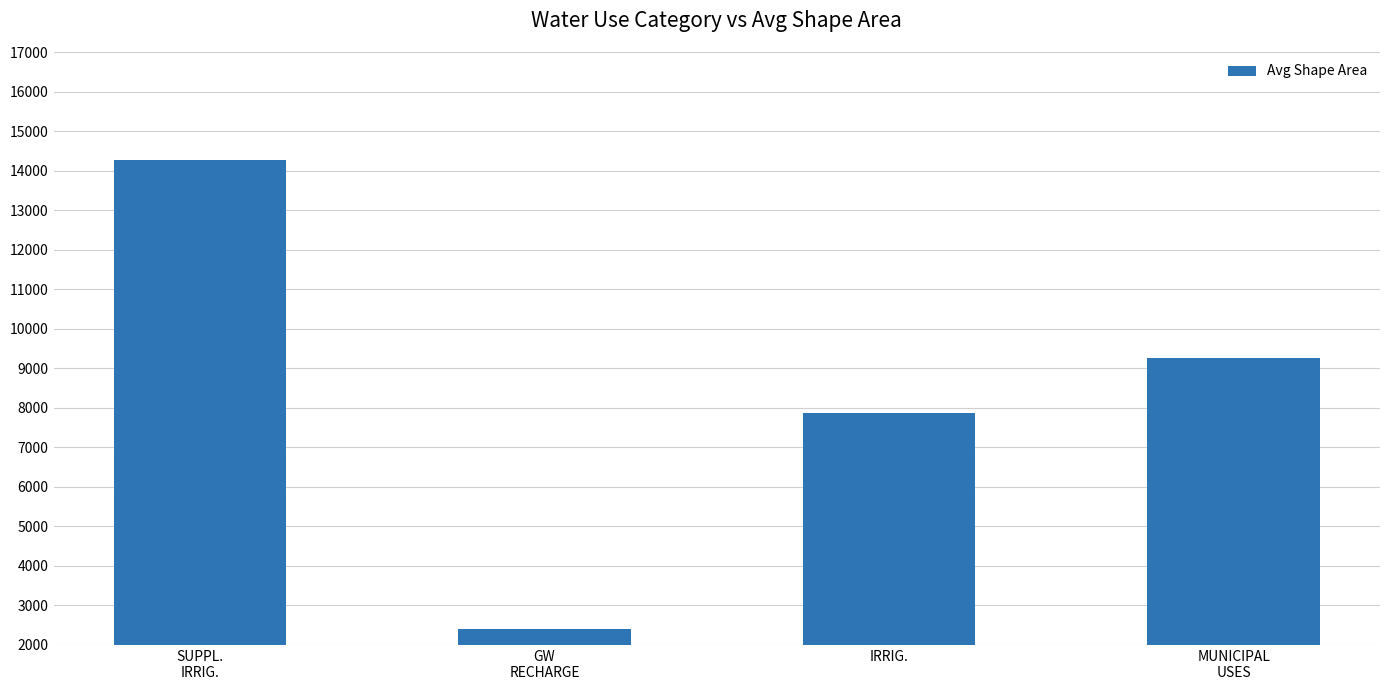

What is the ratio of the value at GW
RECHARGE to the value at SUPPL.
IRRIG.?

0.2